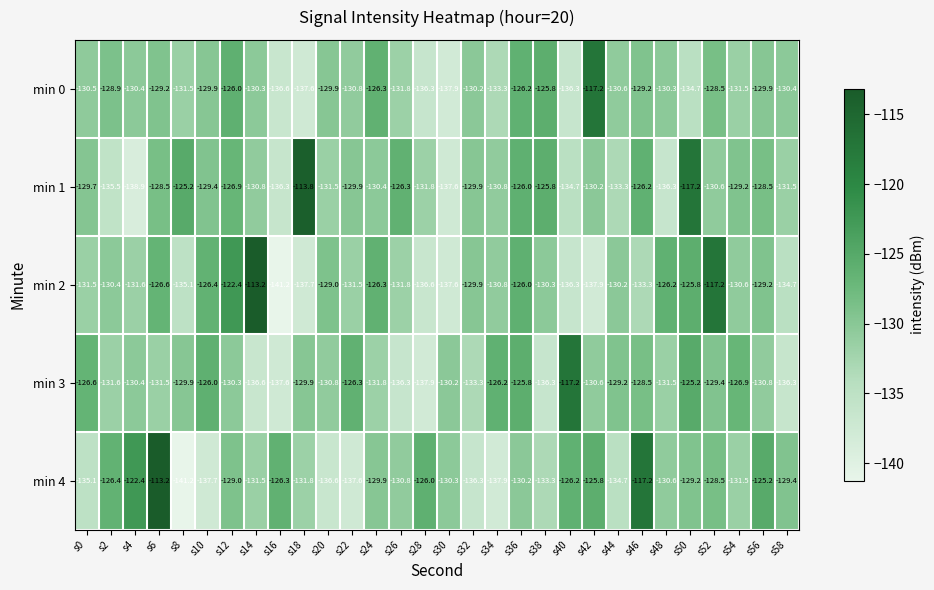

Is the value of min 4 at s8 greater than the value of min 1 at s36?

No